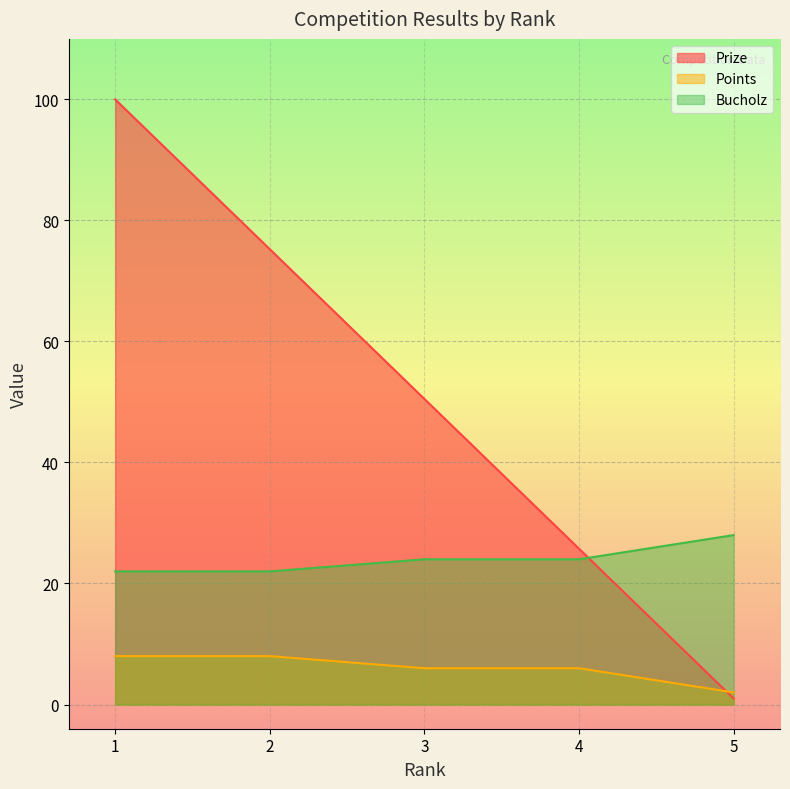

Does the chart display data point markers on the line(s)?

No